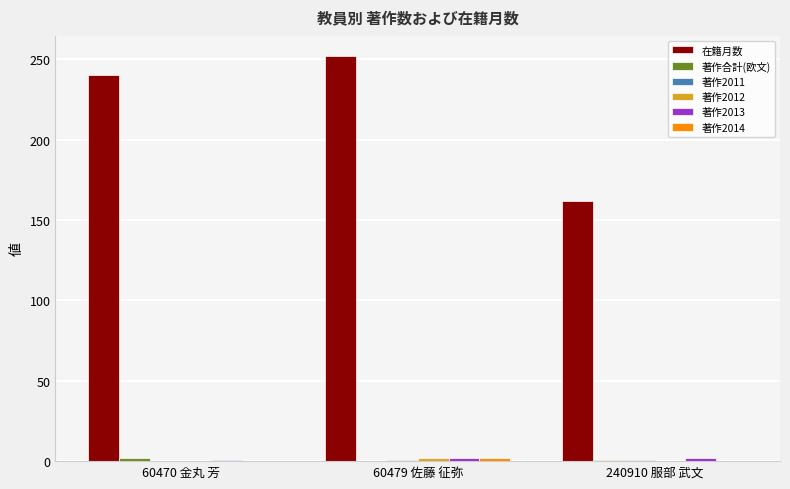

The value of 在籍月数 at 60470 金丸 芳 is 240. True or false?

True